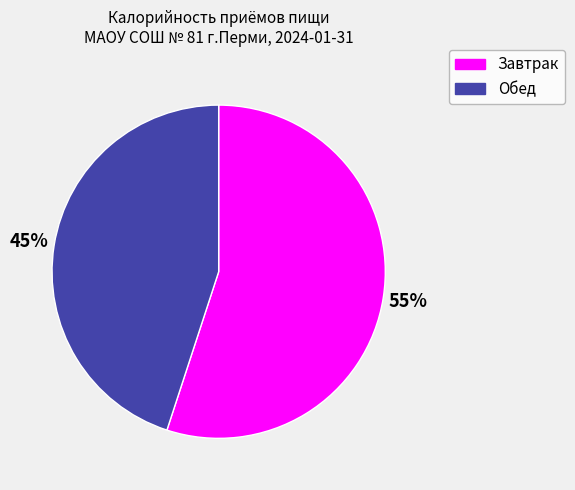

What is the ratio of the value at Обед to the value at Завтрак?

0.8